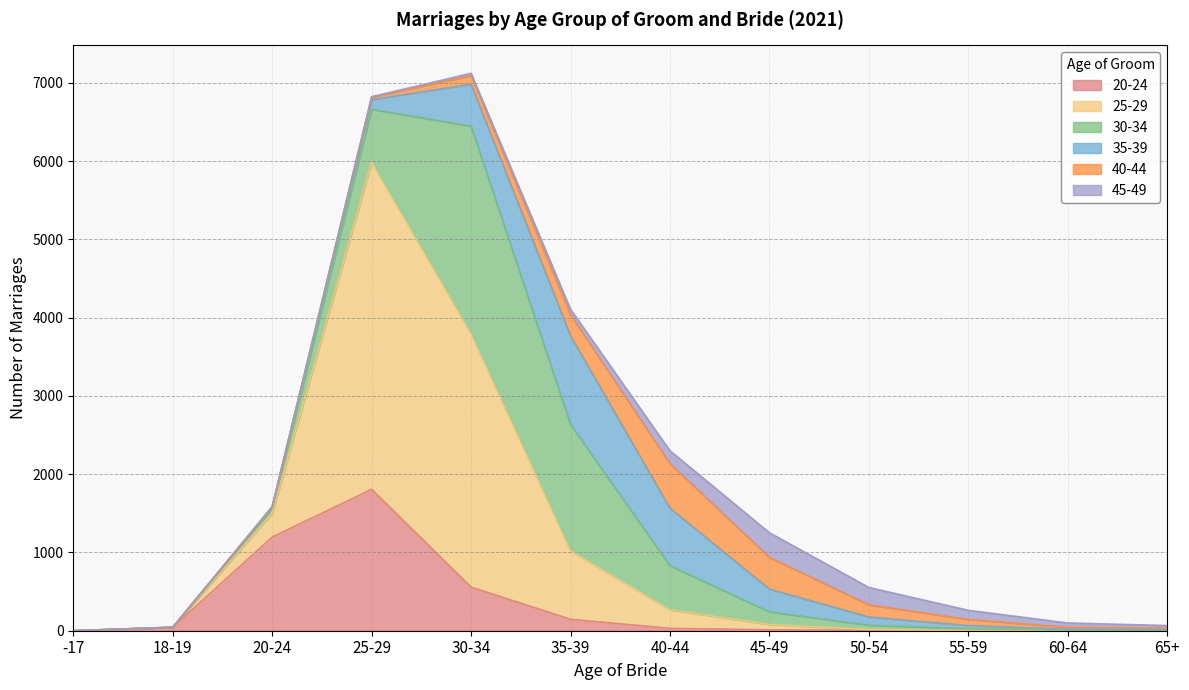

What is the label of the 4th point from the right?

50-54